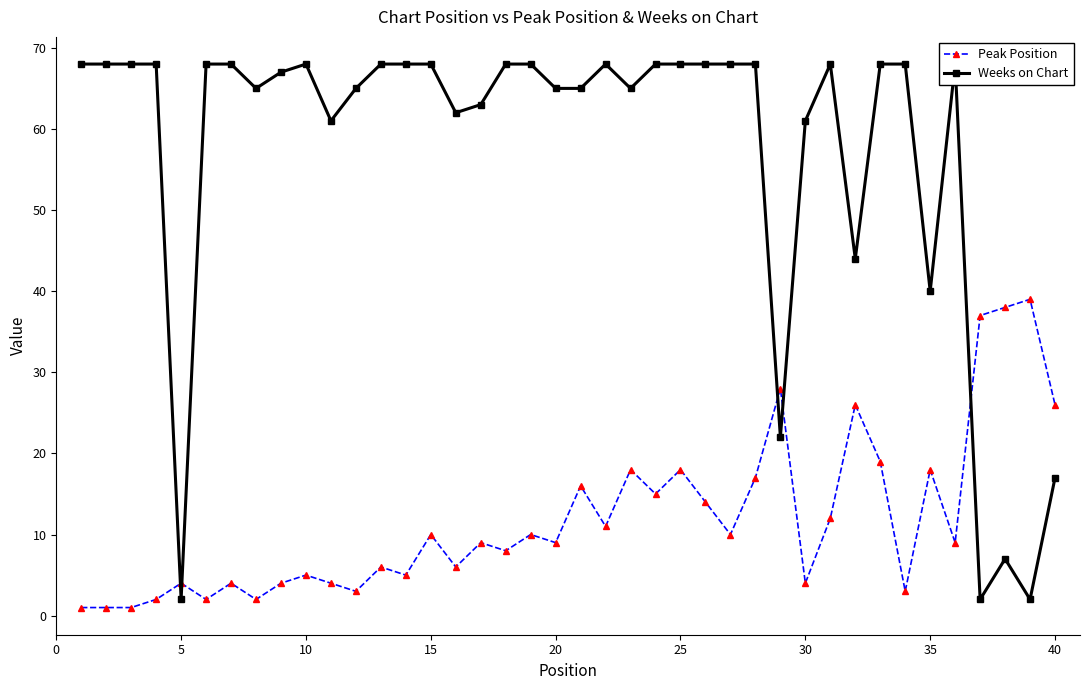

What is the average value of the Peak Position series?

12